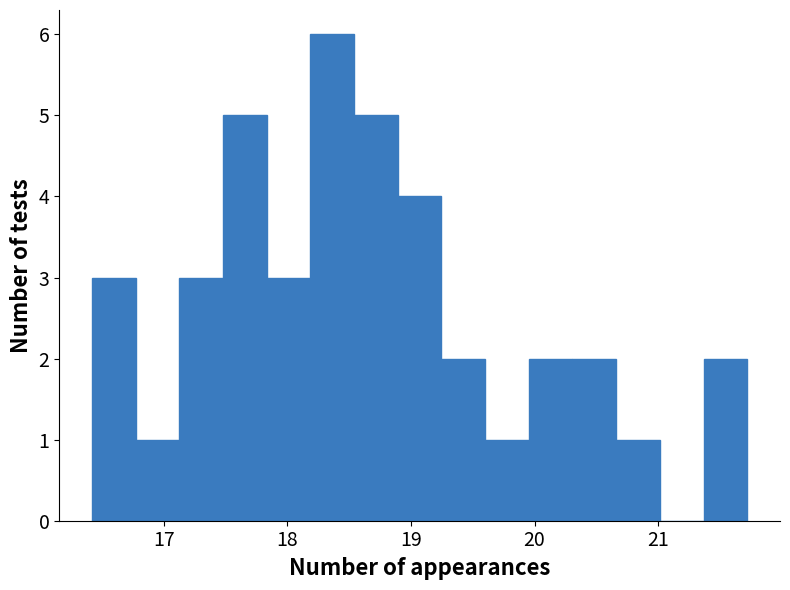

Around what value on the x-axis is the tallest bar? Give the approximate position of its centre, as read against the axis.

18.4